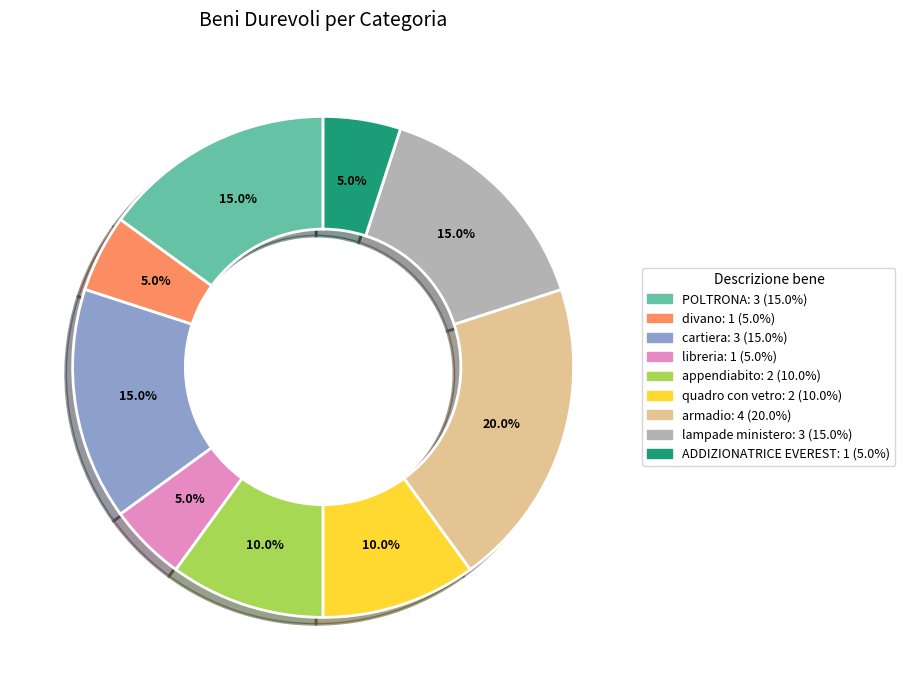

How many slices are in this pie chart?

9